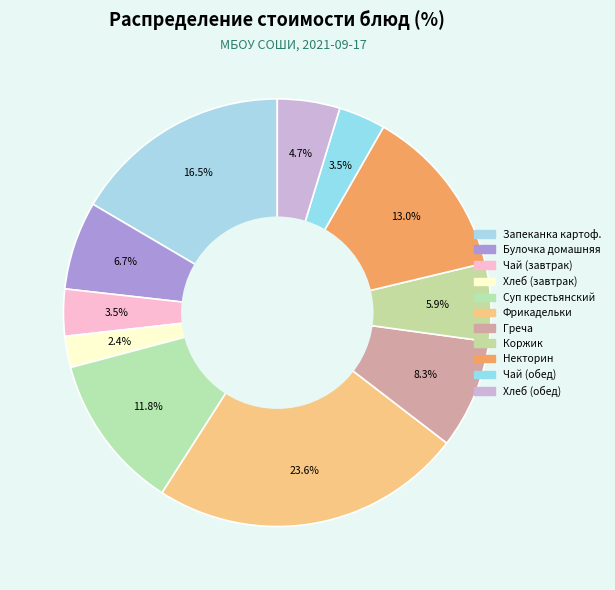

Count the number of slices in the pie.

11